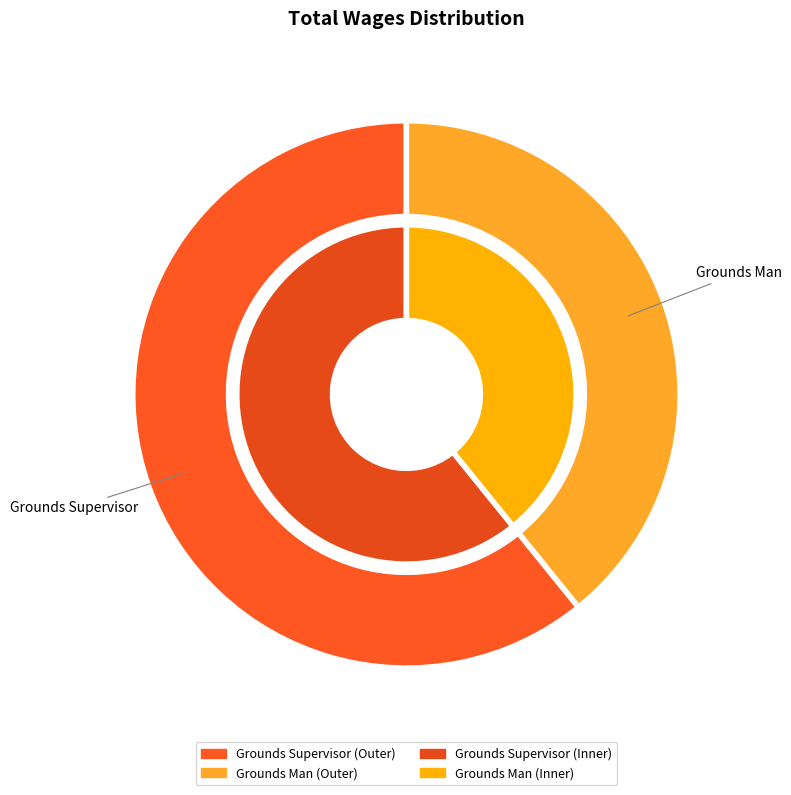

Does any single category account for the majority?

Yes